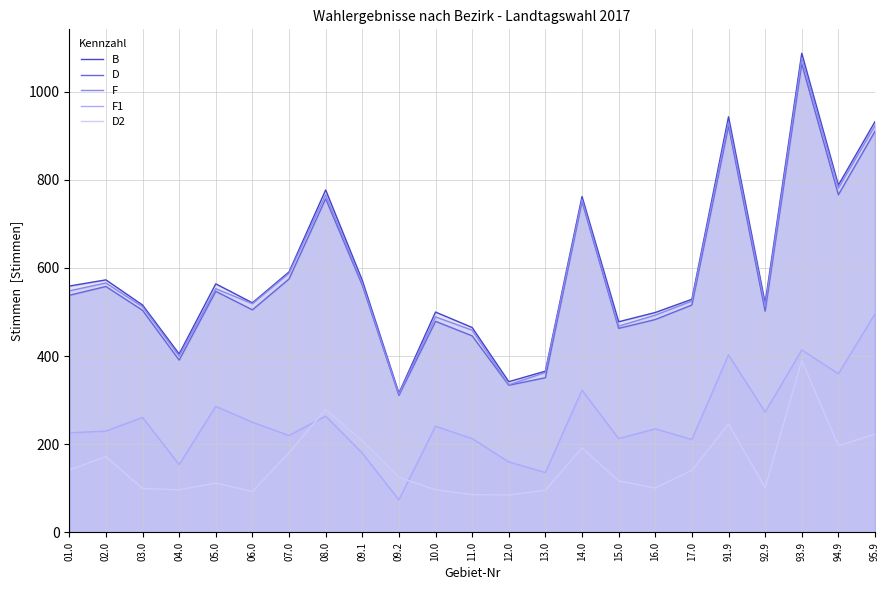

Reading left to right, list all the values displayed in this chart.

B: 559	573	516	405	564	521	591	777	572	316	500	465	342	366	762	478	499	529	943	520	1087	788	932
D: 538	558	504	391	547	505	575	757	561	311	479	446	334	351	751	463	483	516	922	502	1063	766	910
F: 548	566	512	400	553	519	588	766	565	314	489	459	335	363	755	468	493	525	931	513	1076	781	923
F1: 226	230	261	154	286	250	220	264	180	74	241	213	160	136	323	213	235	211	403	273	414	360	496
D2: 142	172	100	97	112	93	181	279	208	125	97	86	85	96	192	117	101	141	246	102	390	197	223